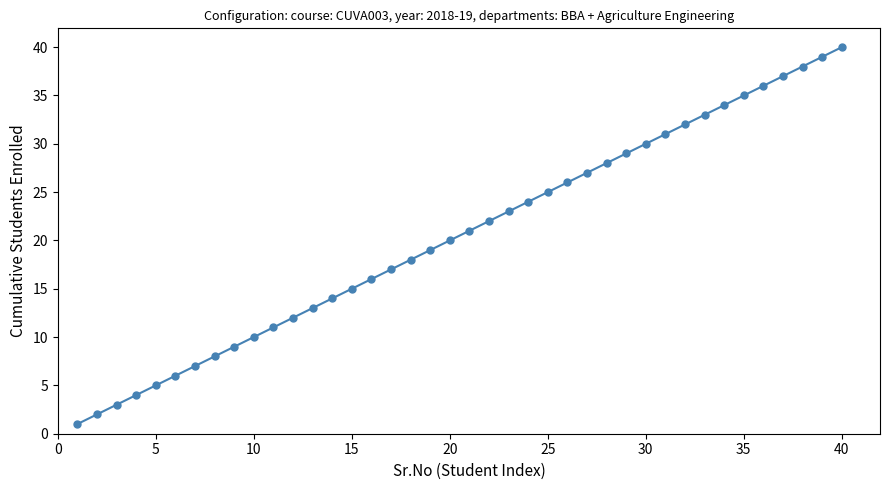

How many data points are less than 21?

20